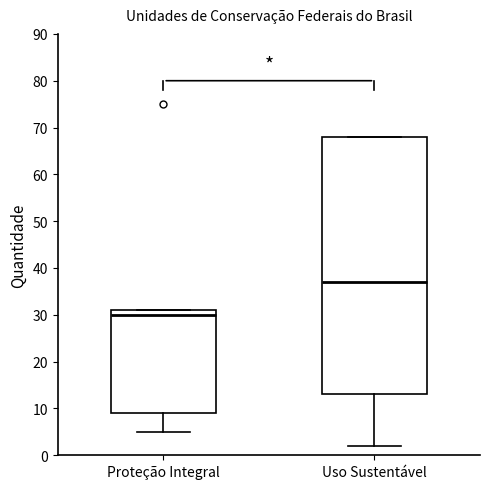

Which box is the tallest, from its lower edge to its upper edge?

Uso Sustentável